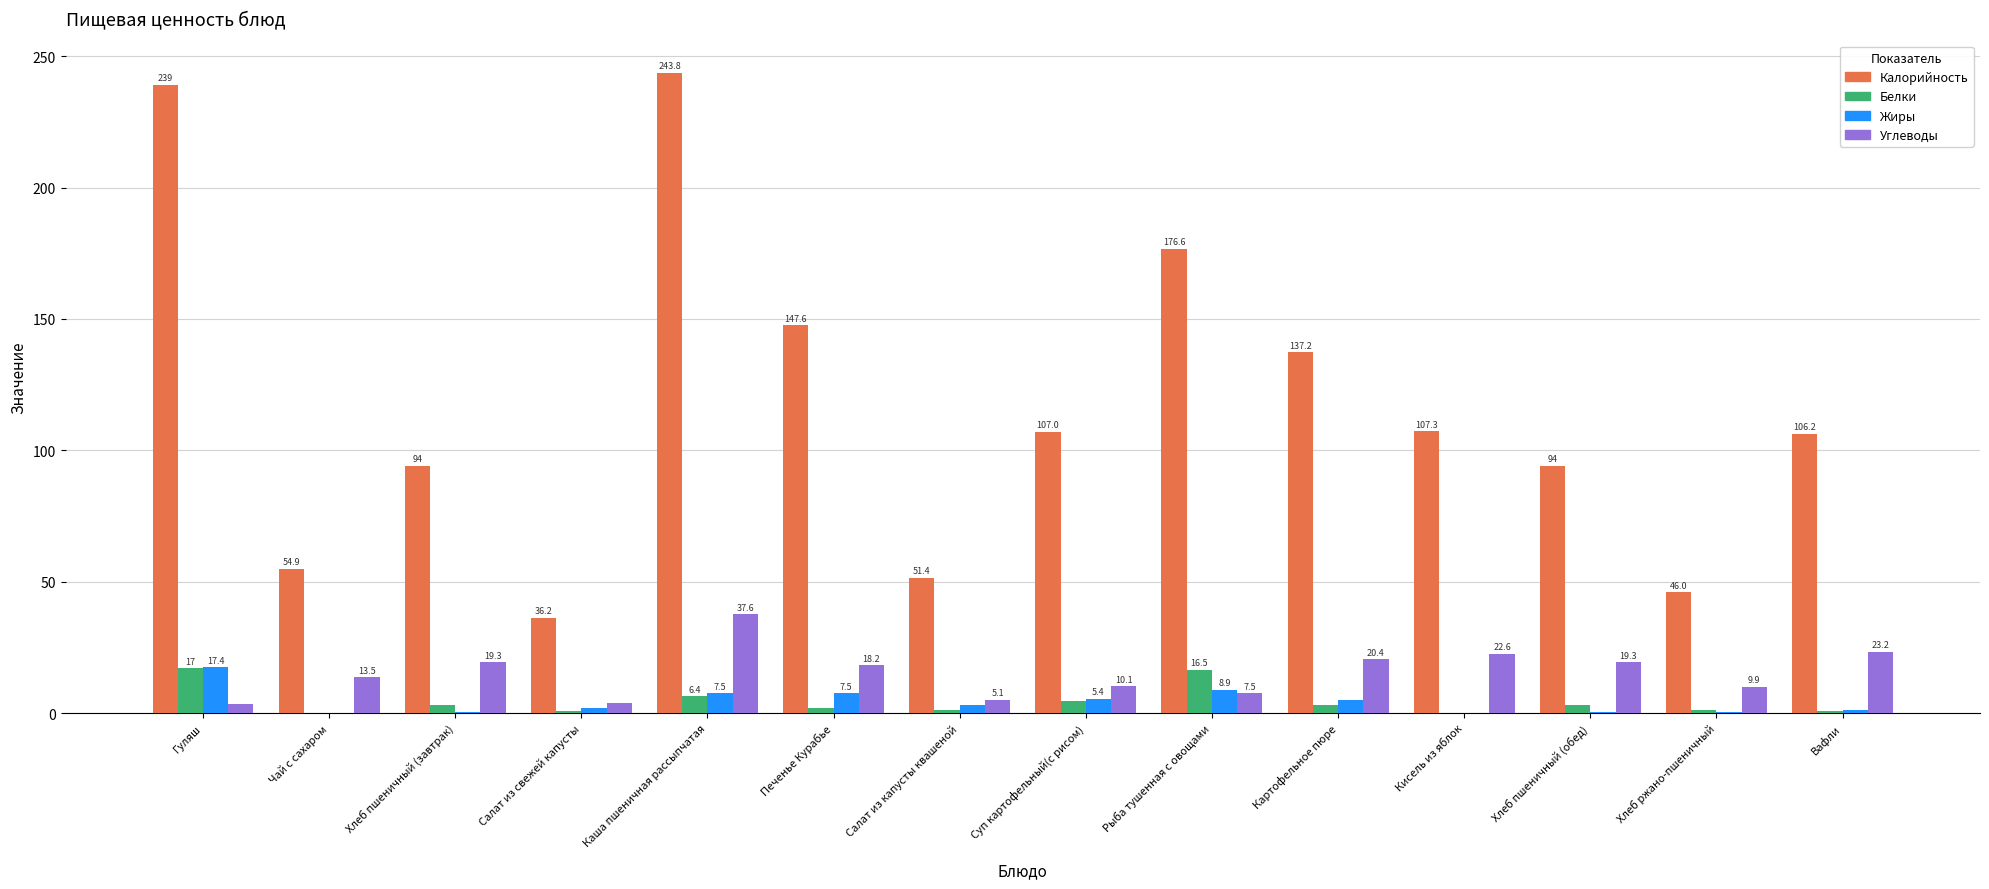

Which series changed the most between Гуляш and Кисель из яблок?

Калорийность